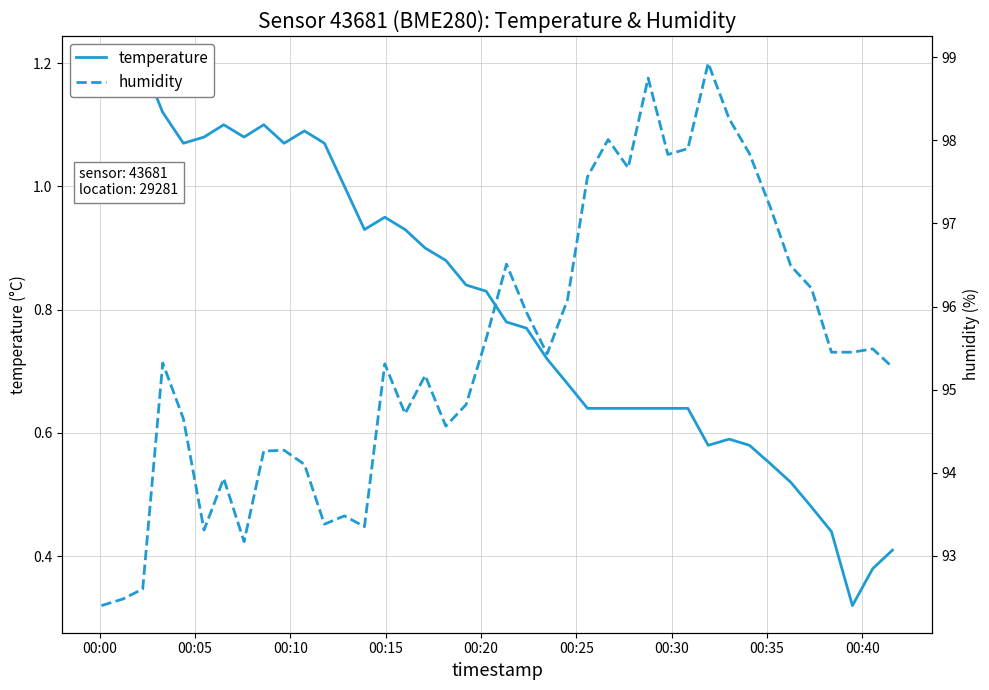

Where is the first local minimum for temperature?

00:05